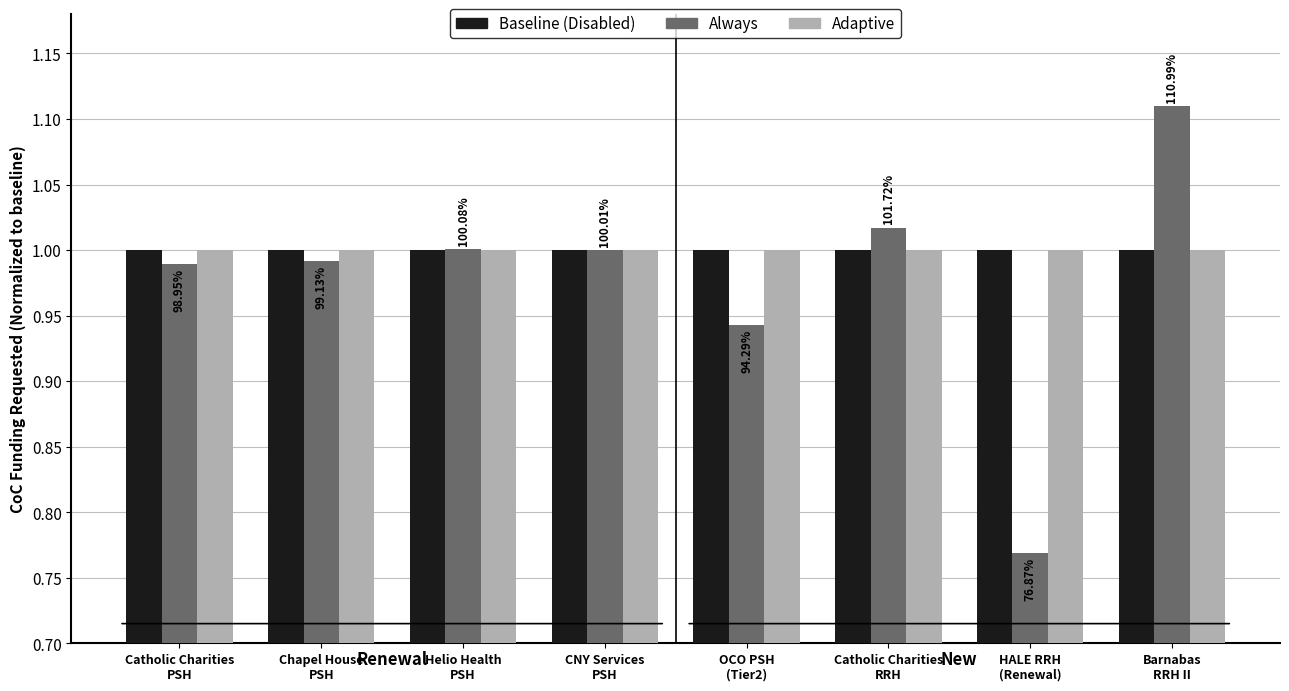

Which category has the lowest value in the Always series?

HALE RRH
(Renewal)